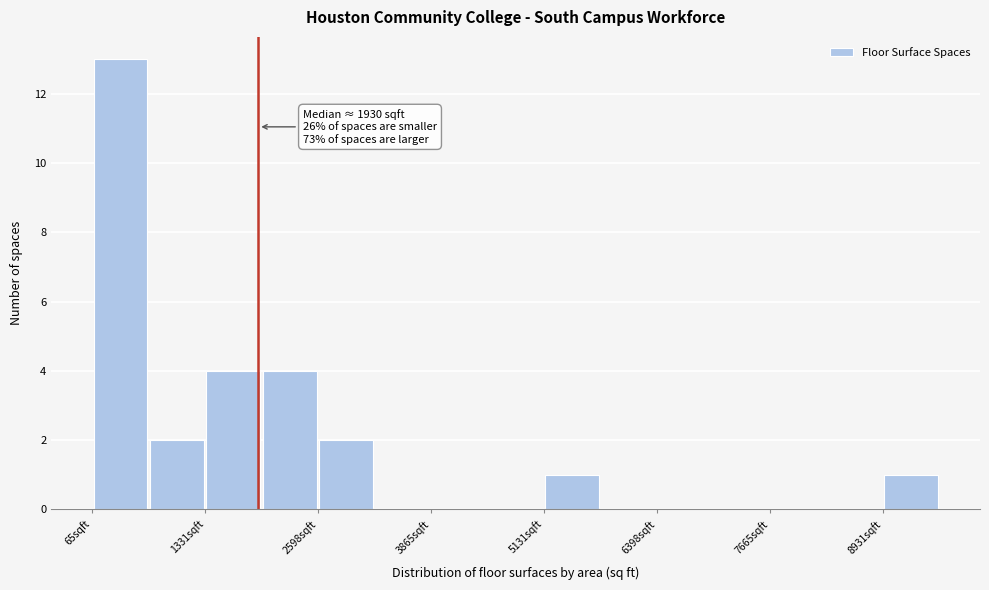

Around what value on the x-axis is the tallest bar? Give the approximate position of its centre, as read against the axis.

400